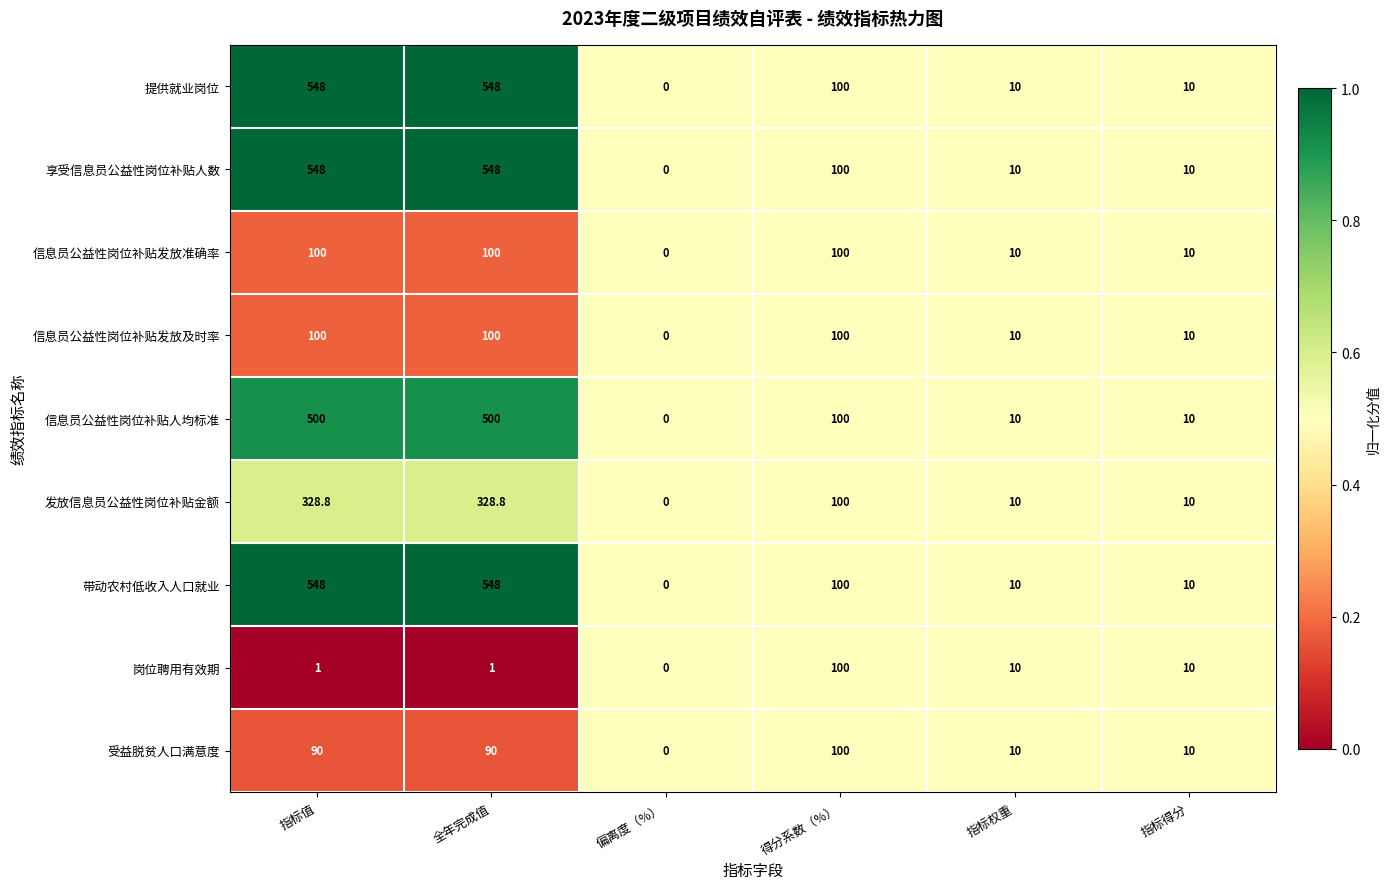

What is the greatest value displayed?

548.0